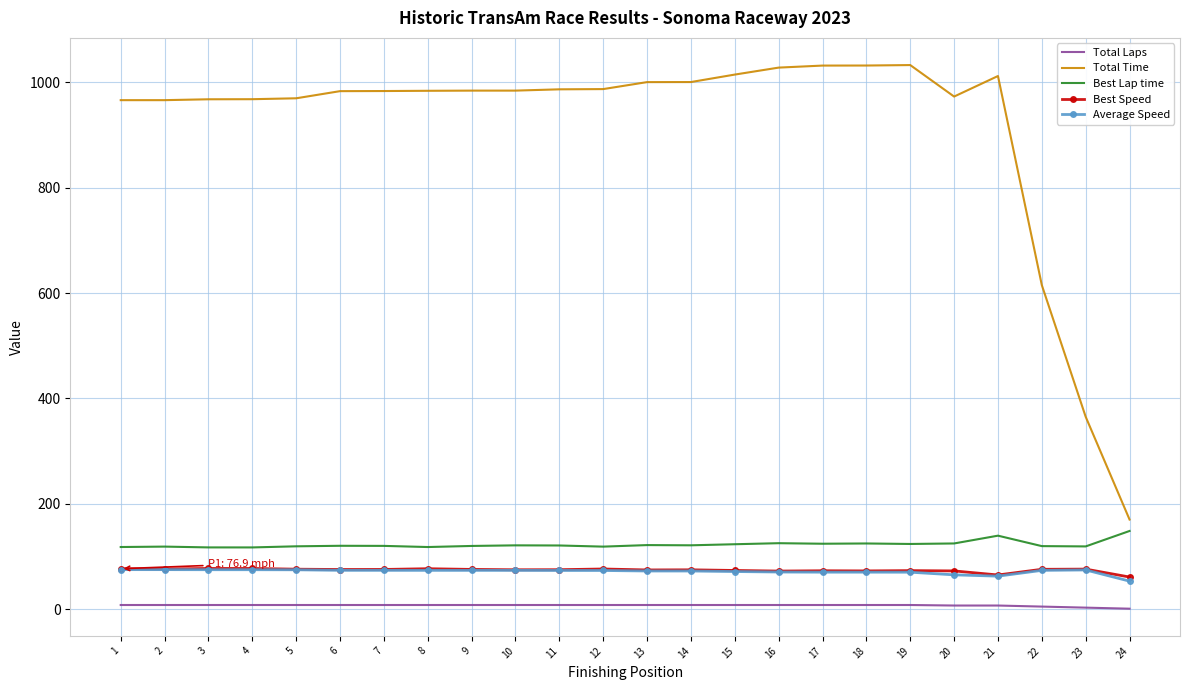

True or false: Best Lap time and Total Laps intersect in this chart.

False